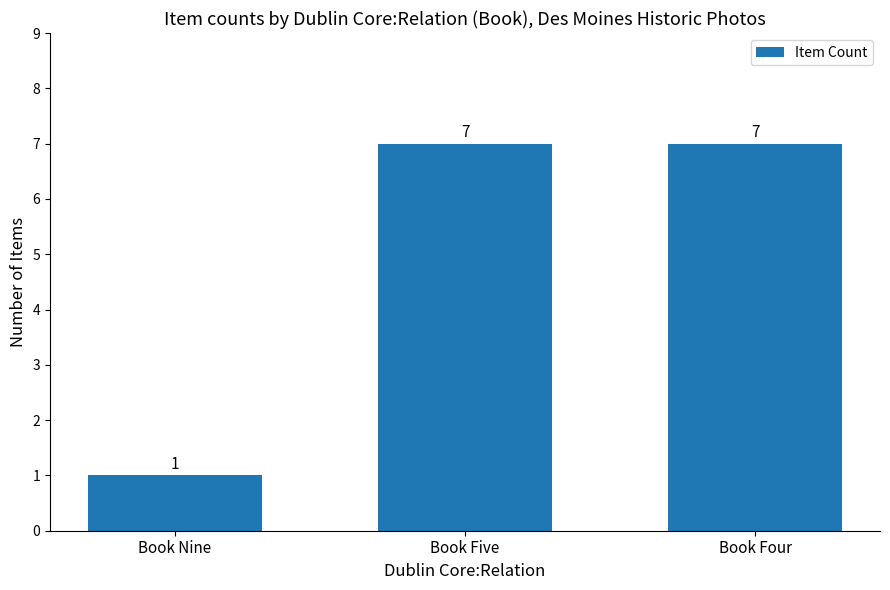

What is the average value?

5